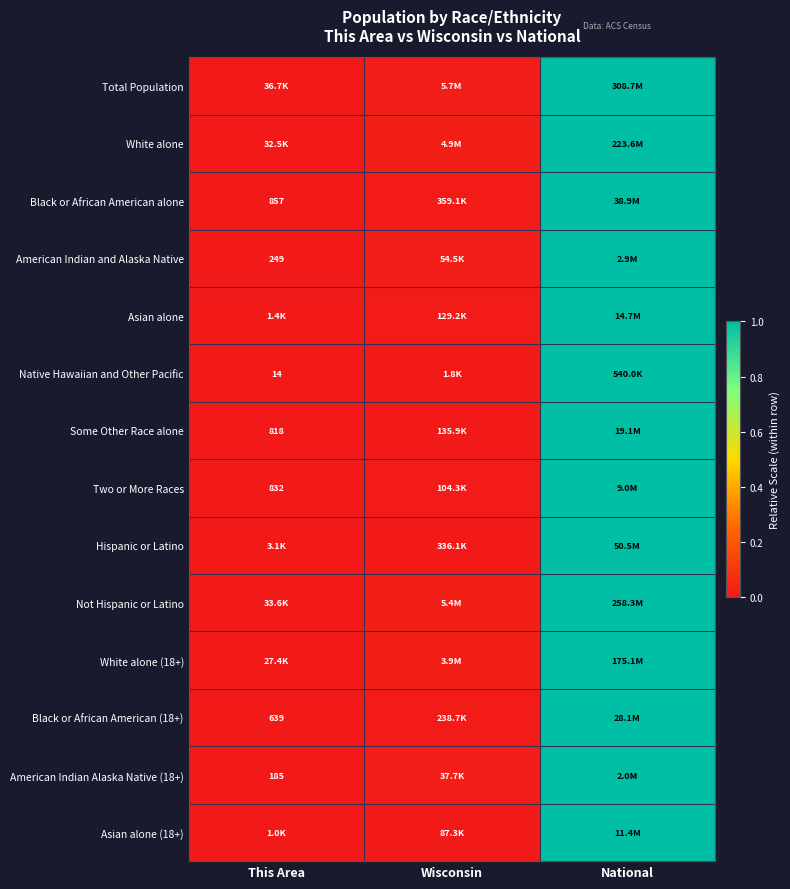

Is it true that White alone equals 1.0 at National?

True